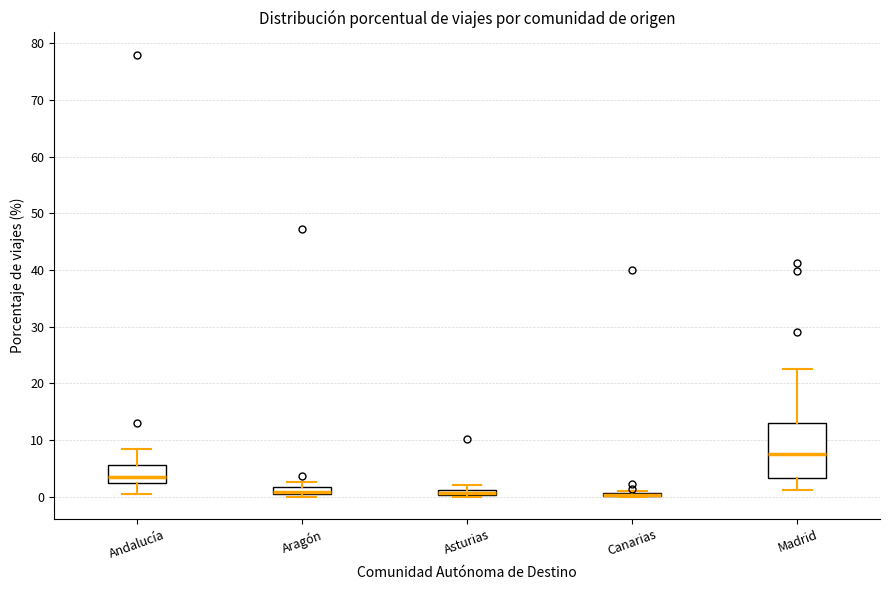

Where is the lower edge of the box for Madrid on the y-axis? The values are not printed on the chart, so give them approximately, as read against the axis.

3